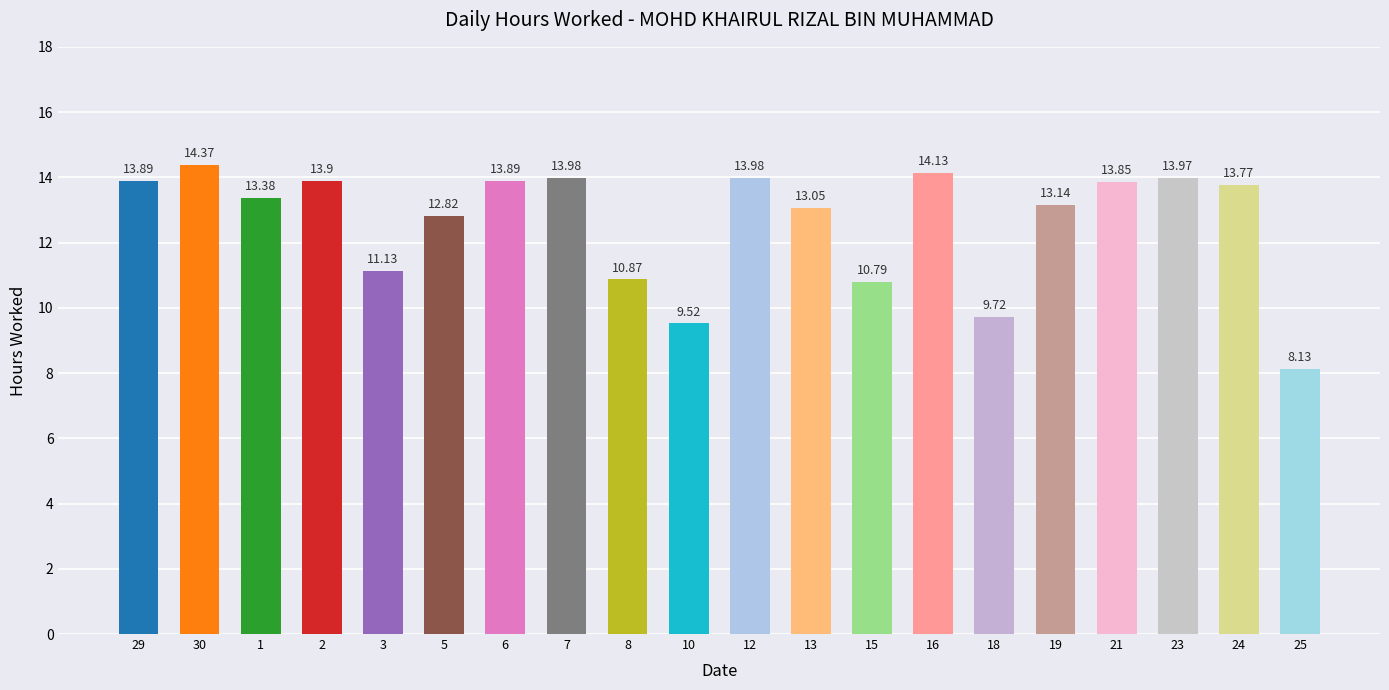

Between 6 and 16, which is larger?

16